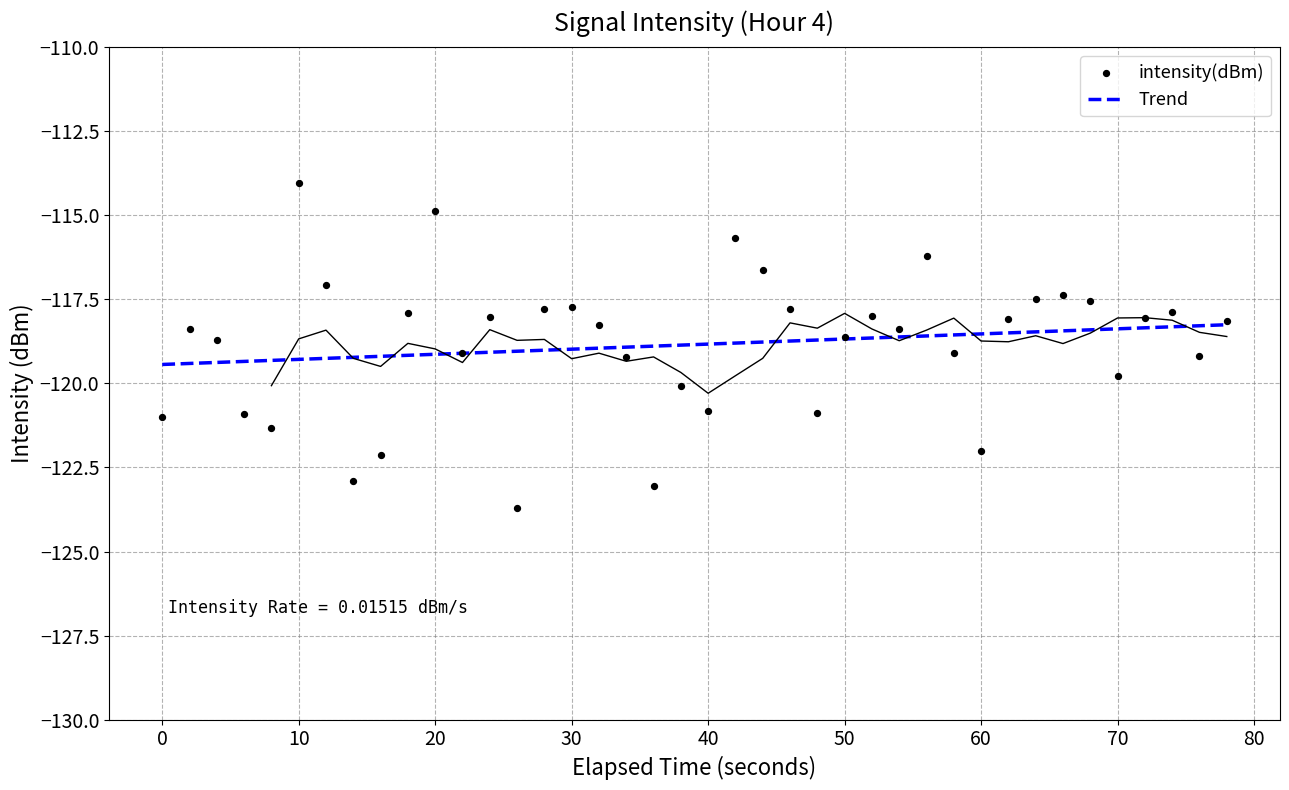

What is the lowest value of the Trend series?

-119.4